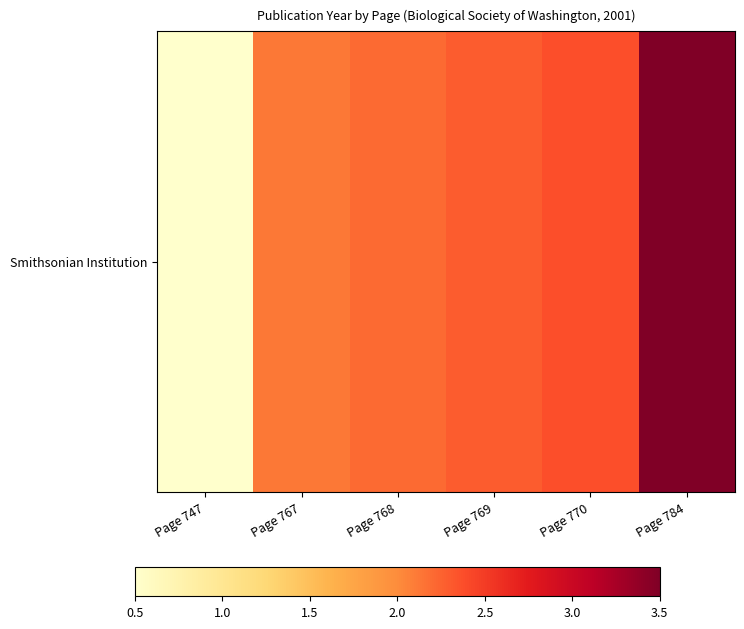

Reading left to right, list all the values displayed in this chart.

Page 747=0.5	Page 767=2.1	Page 768=2.2	Page 769=2.3	Page 770=2.4	Page 784=3.5